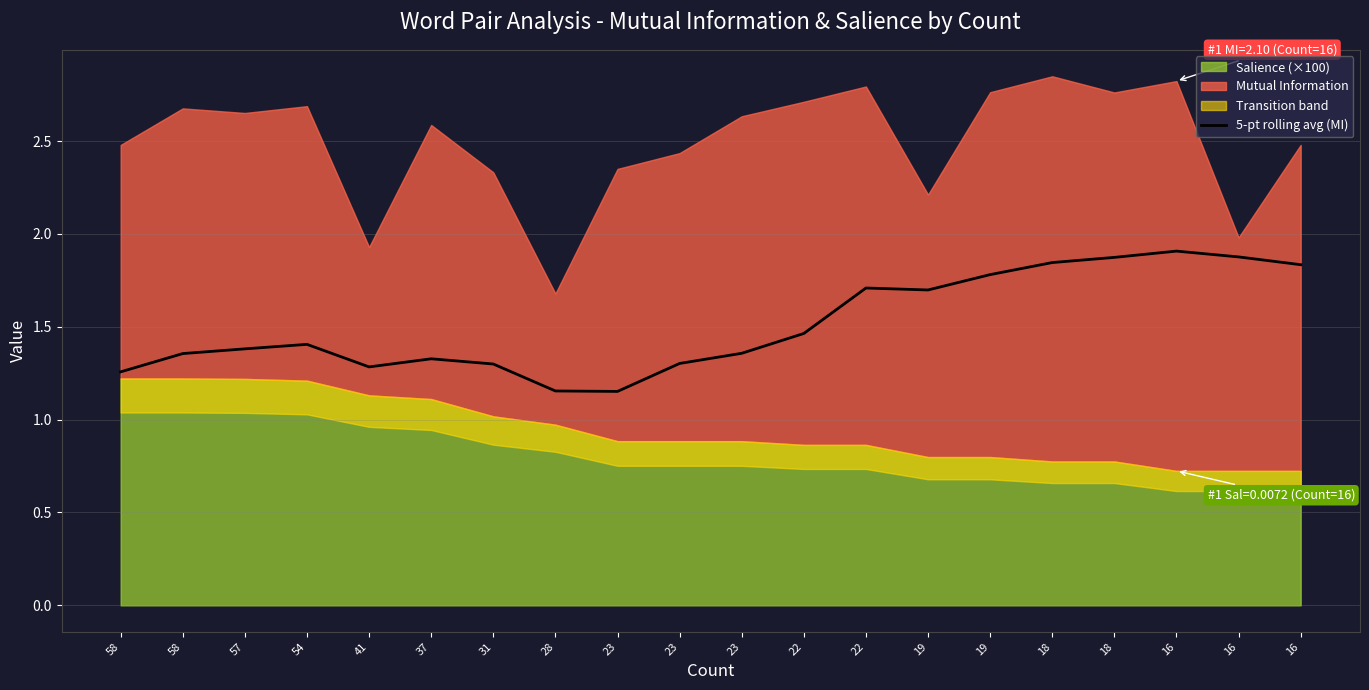

Reading left to right, extract all data points from this chart.

58=1.3	58=1.4	57=1.4	54=1.4	41=1.3	37=1.3	31=1.3	28=1.2	23=1.2	23=1.3	23=1.4	22=1.5	22=1.7	19=1.7	19=1.8	18=1.8	18=1.9	16=1.9	16=1.9	16=1.8